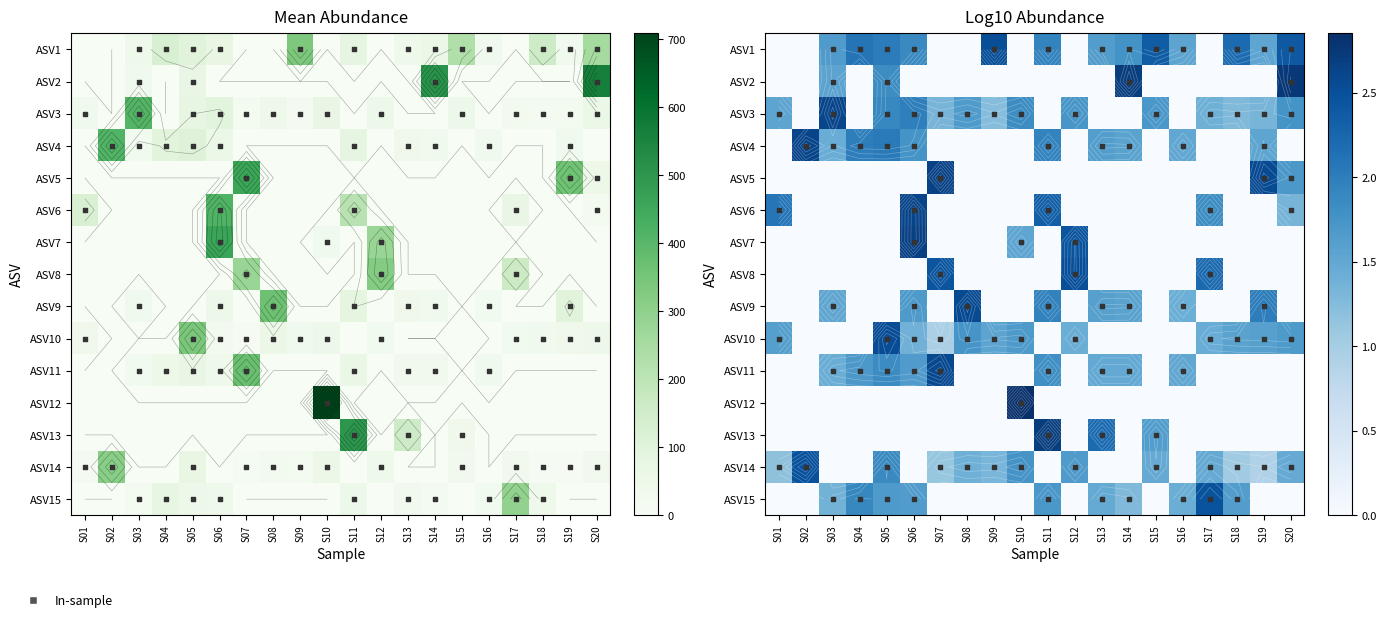

At how many categories does at least one series exceed 1?

20